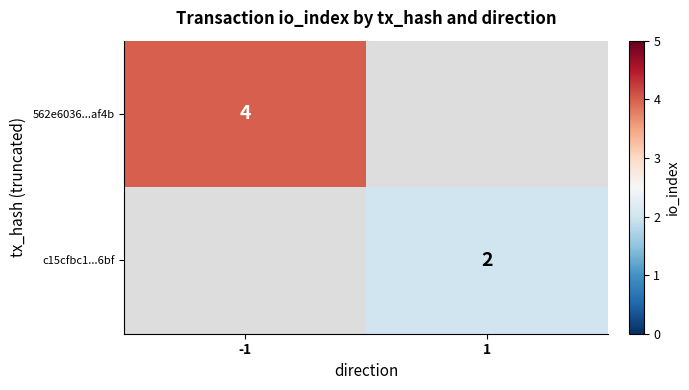

True or false: 562e6036...af4b has a value of 6 at -1.

False